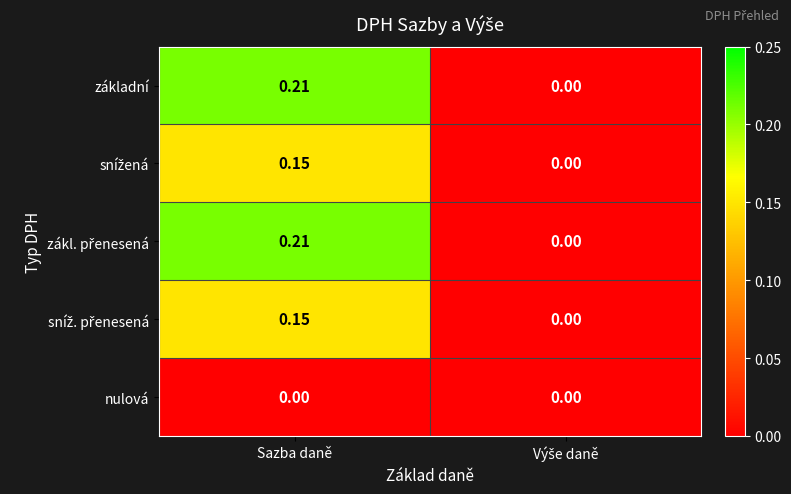

At which category is the sum across all series the highest?

Sazba daně